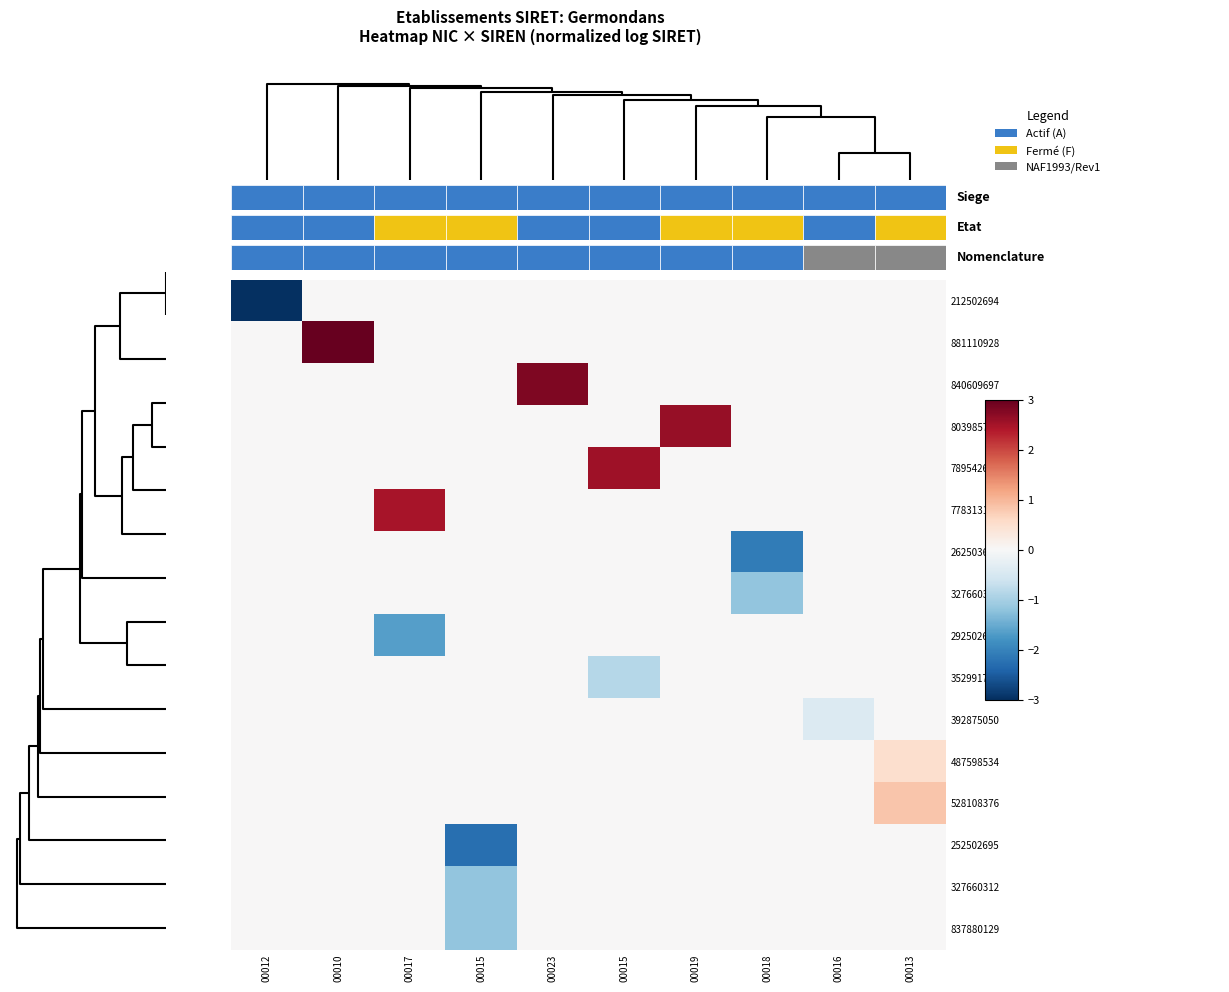

List the series in order of their peak value, lowest first.

212502694, 262503626, 327660320, 292502697, 352991780, 392875050, 252502695, 327660312, 837880129, 487598534, 528108376, 778313163, 789542610, 803985795, 840609697, 881110928